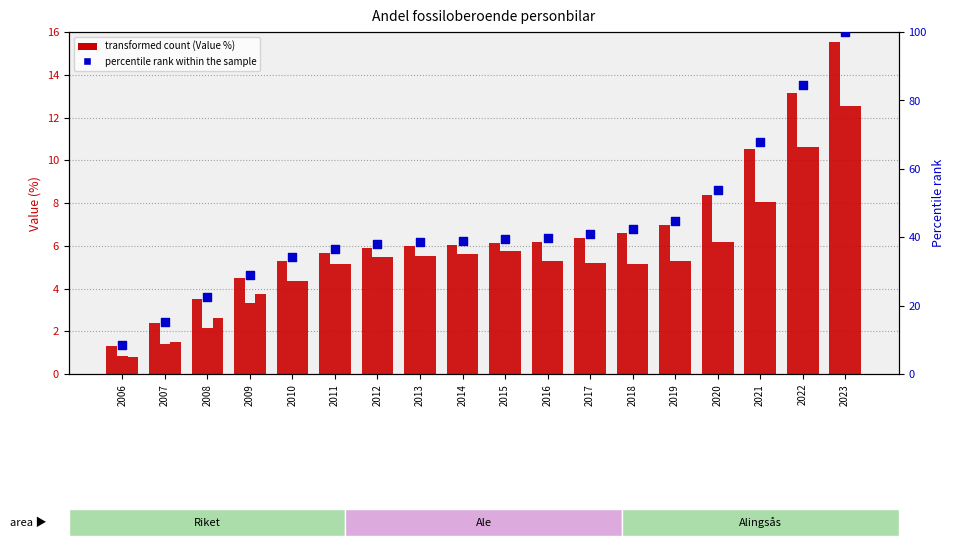

Which series has the widest spread of Y values?

percentile rank within the sample